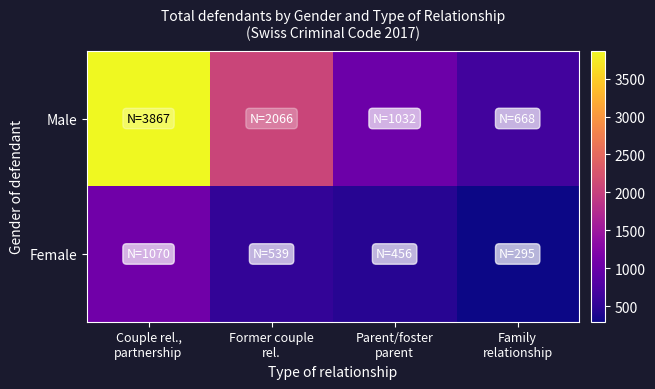

List the series in order of their peak value, lowest first.

Female, Male